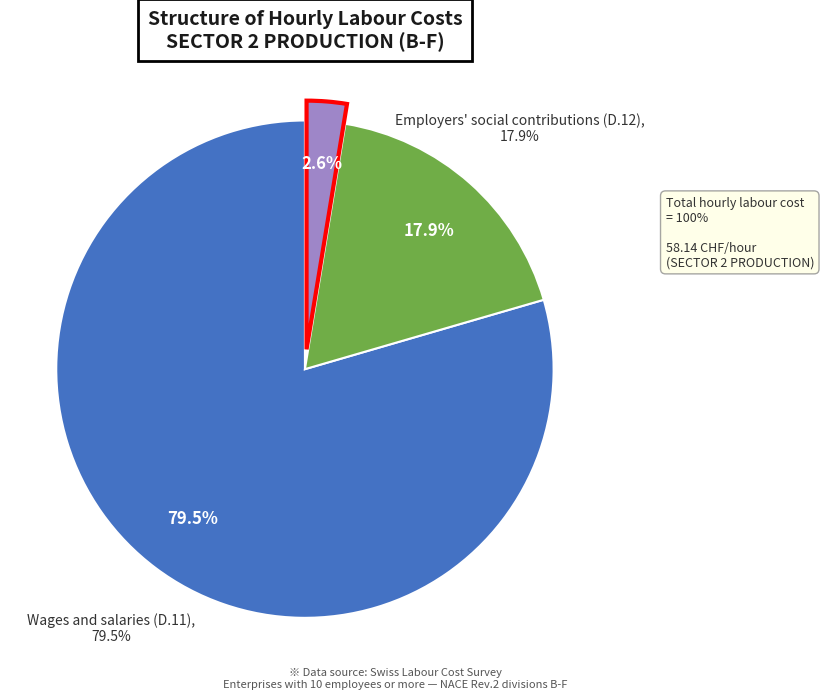

True or false: Employers' social contributions (D.12) accounts for 12% of the total.

False